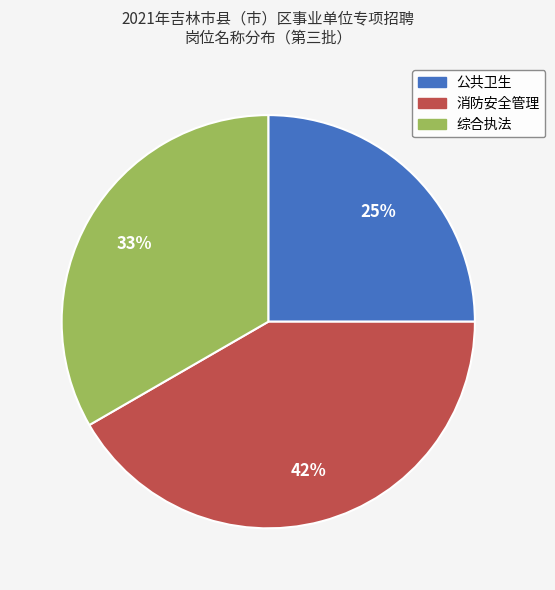

Between 综合执法 and 公共卫生, which is larger?

综合执法